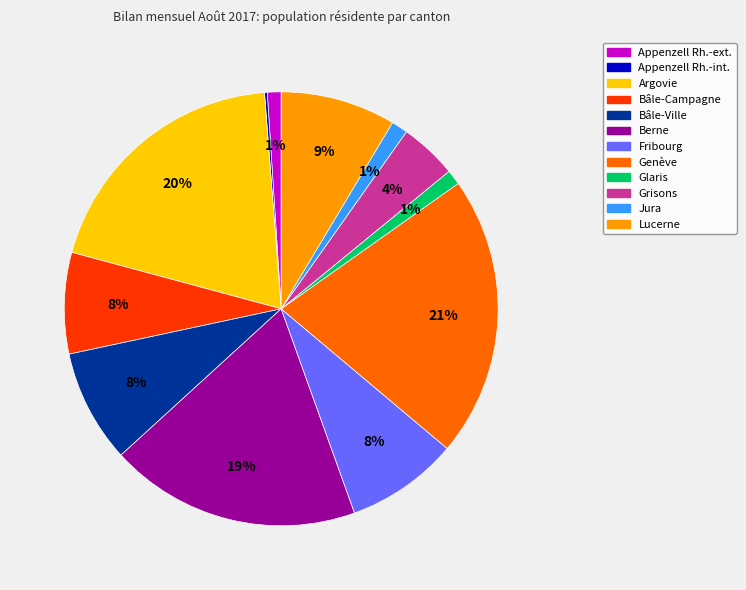

Is it true that Bâle-Ville is 8% of the pie?

True